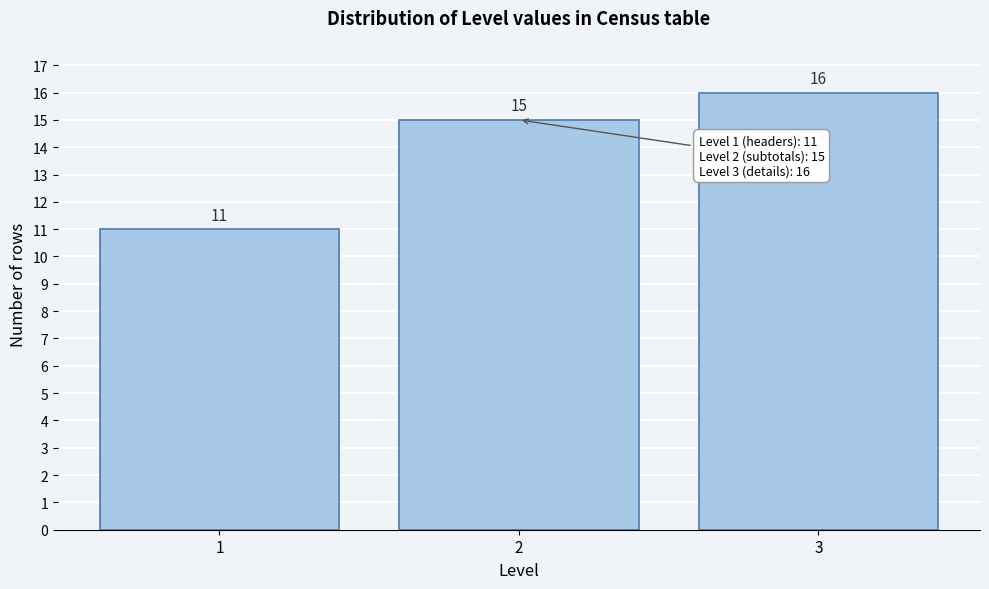

Reading left to right, what are all the values shown in this chart?

11	15	16